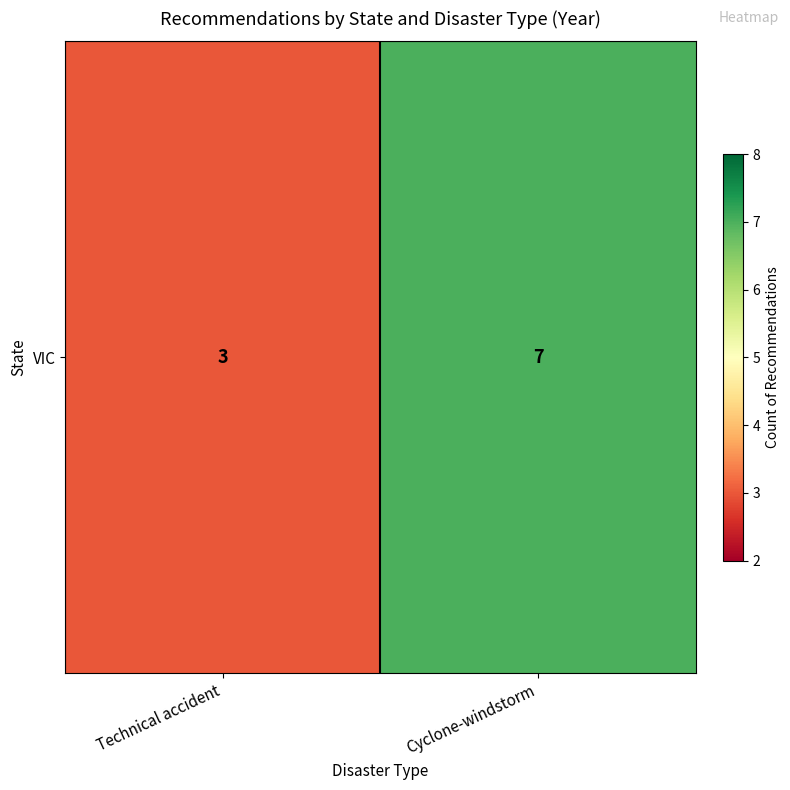

Reading left to right, extract all data points from this chart.

Technical accident=3	Cyclone-windstorm=7